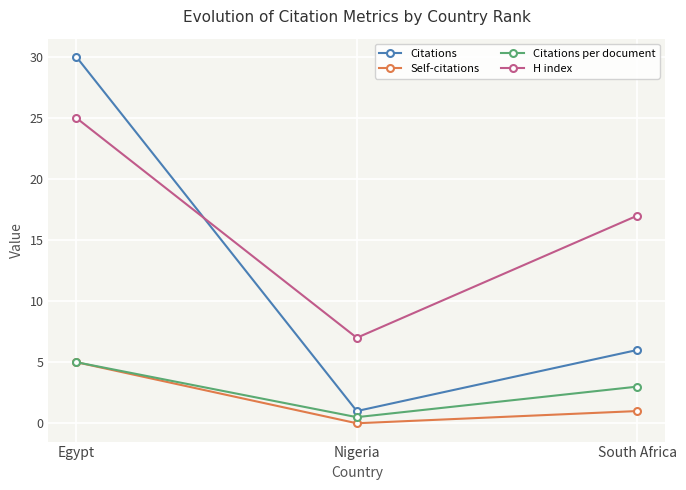

How many Citations per document values are between 0 and 5?

3